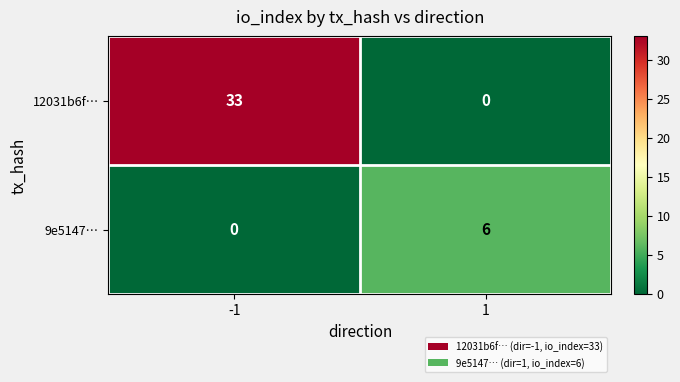

Rank the series by their average value, from lowest to highest.

9e5147…, 12031b6f…